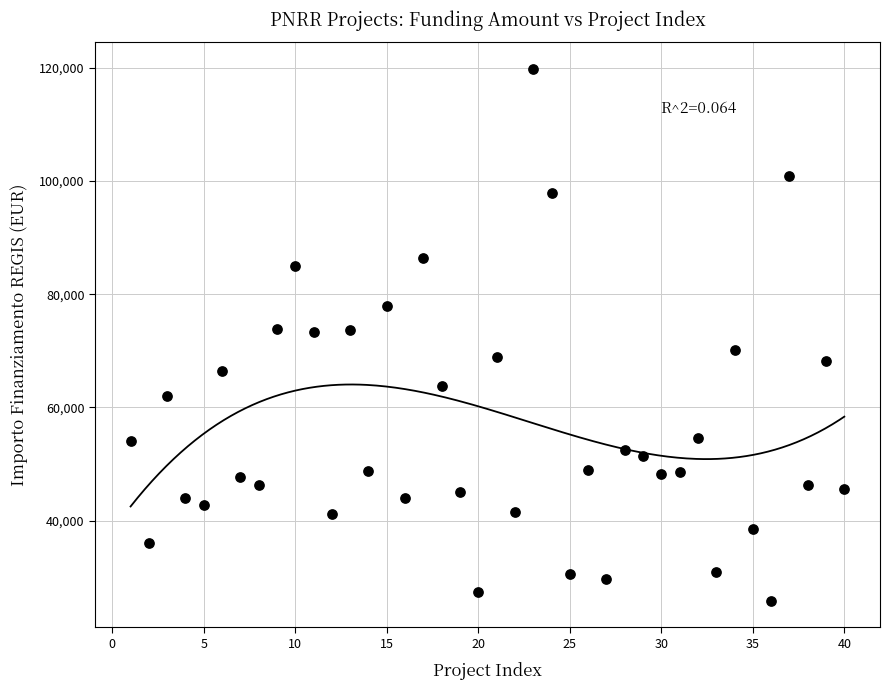

What is the range of X values (max minus min)?

39.0